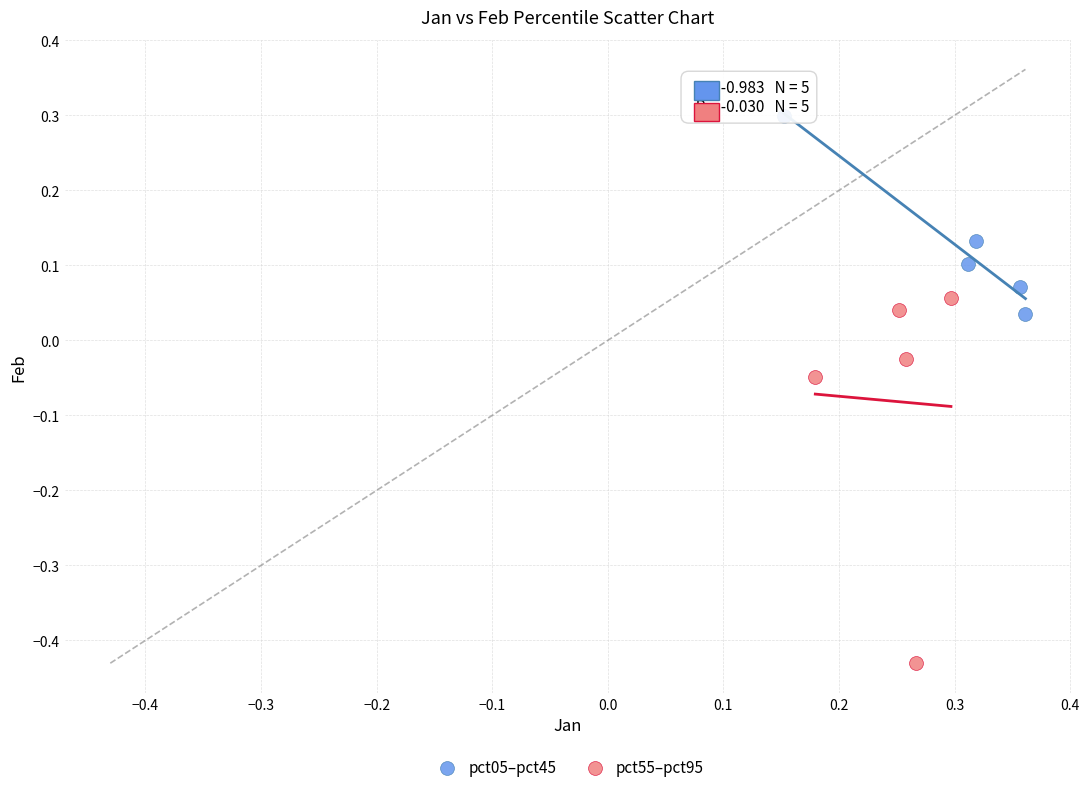

What are all the series names shown in the legend?

pct05–pct45, pct55–pct95